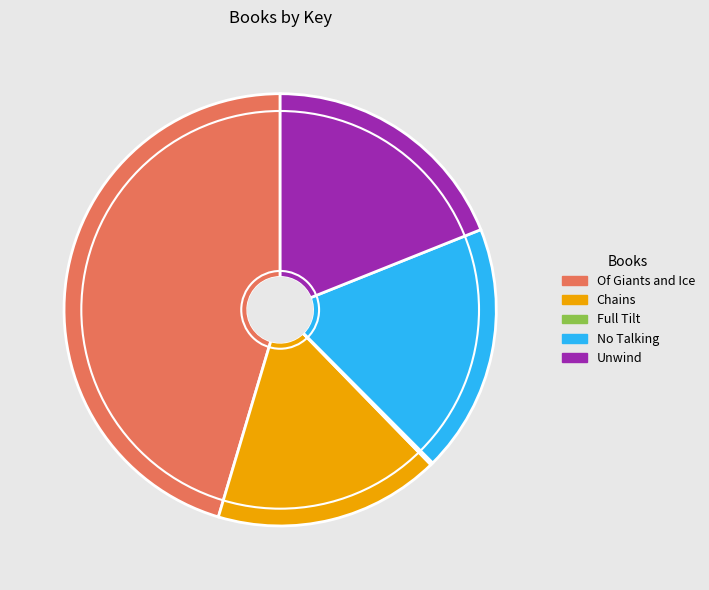

Is the sum of Chains and Unwind greater than half?

No